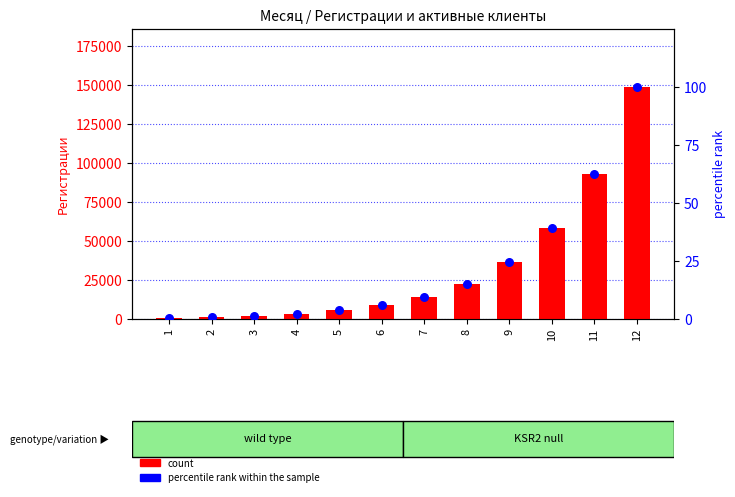

Which series has the largest Y range (max minus min)?

Регистрации